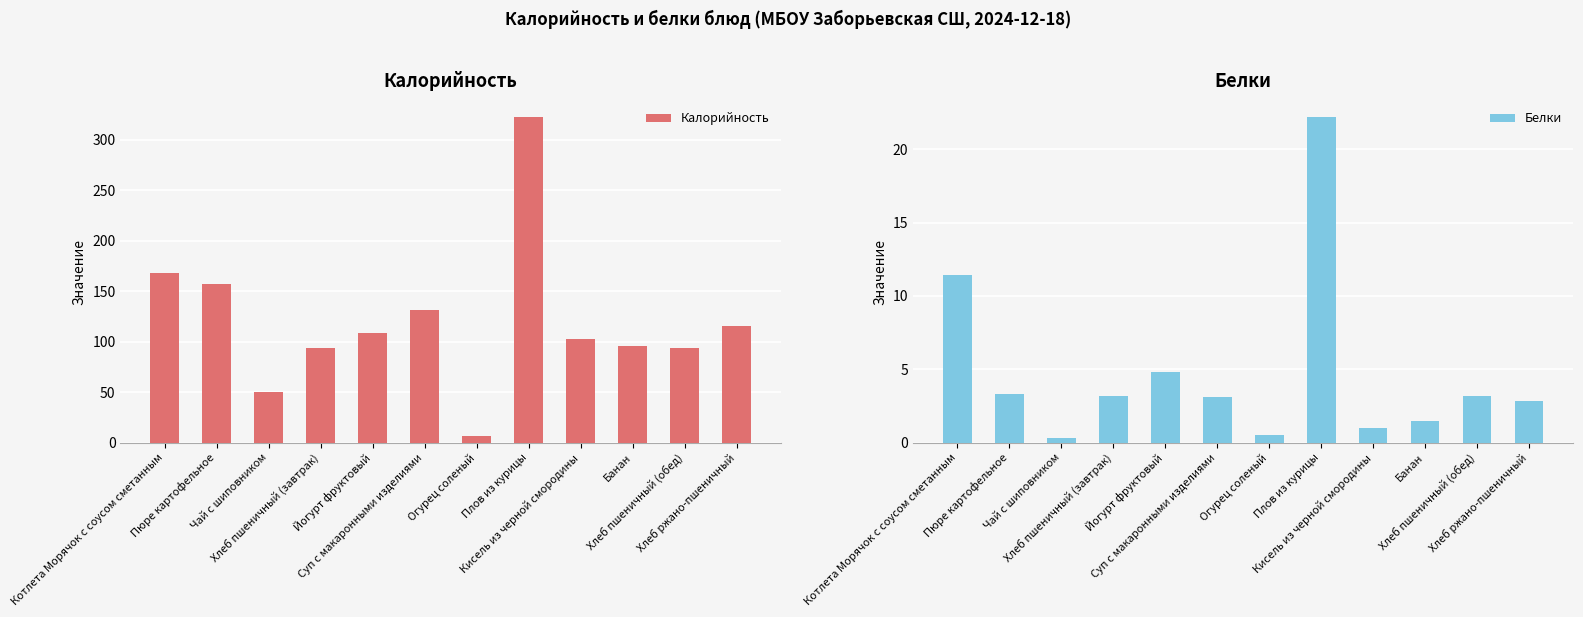

What is the difference between the Белки values at Банан and Кисель из черной смородины?

0.5